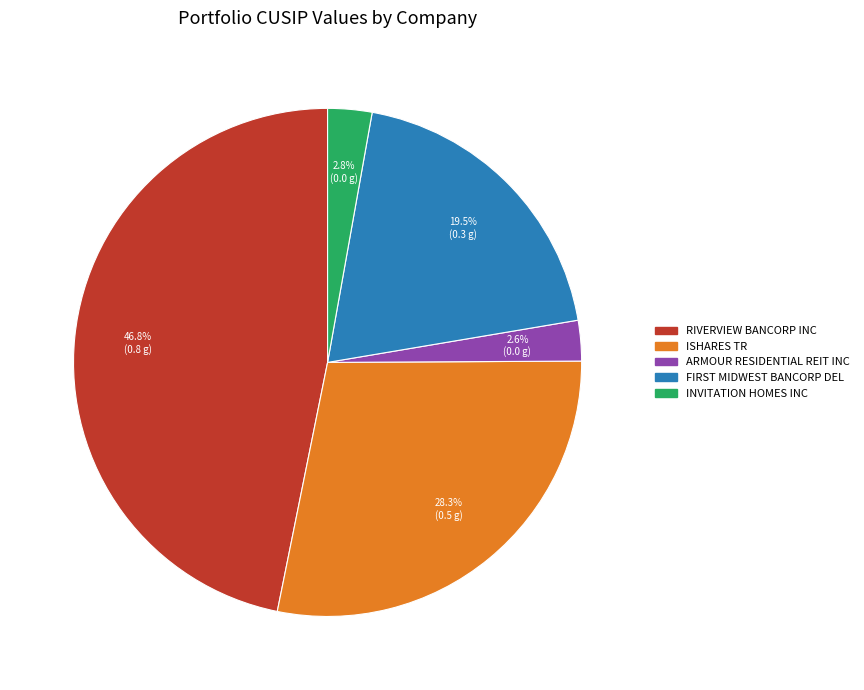

Do ISHARES TR and INVITATION HOMES INC together represent more than half of the pie?

No